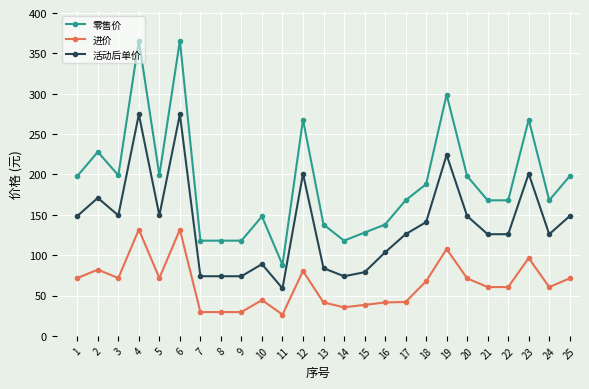

The 活动后单价 series shows 489.3 at 6. True or false?

False